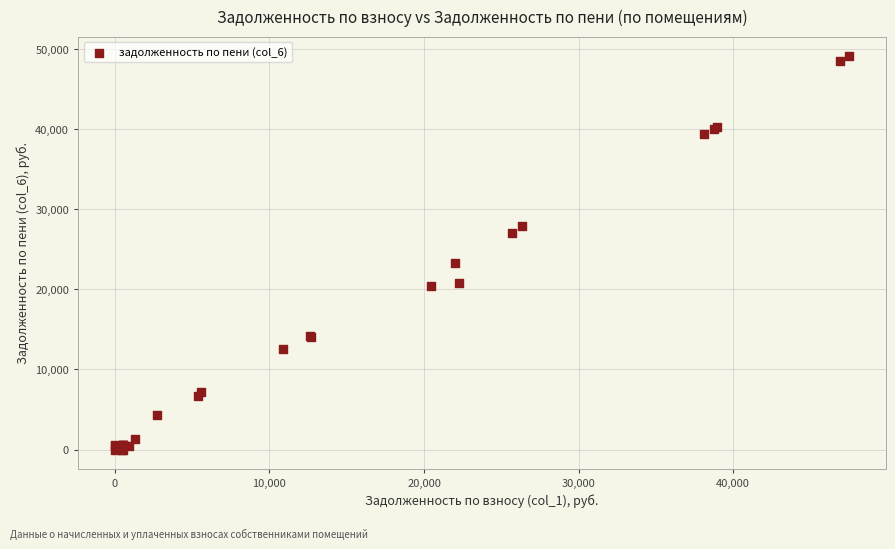

What Y value in the scatter plot is closest to 24562?

23313.7